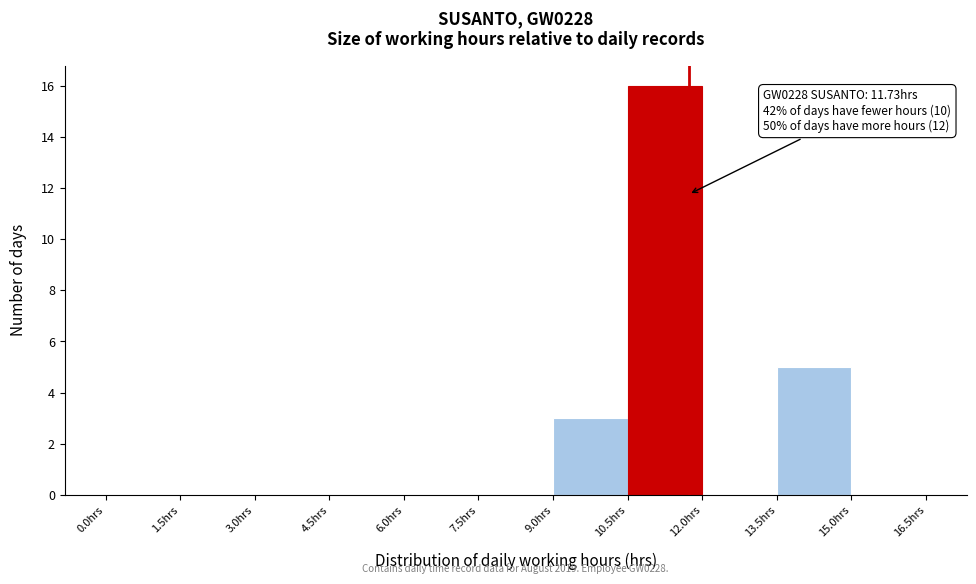

Which range on the x-axis has the tallest bar?

10.5 to 12.0